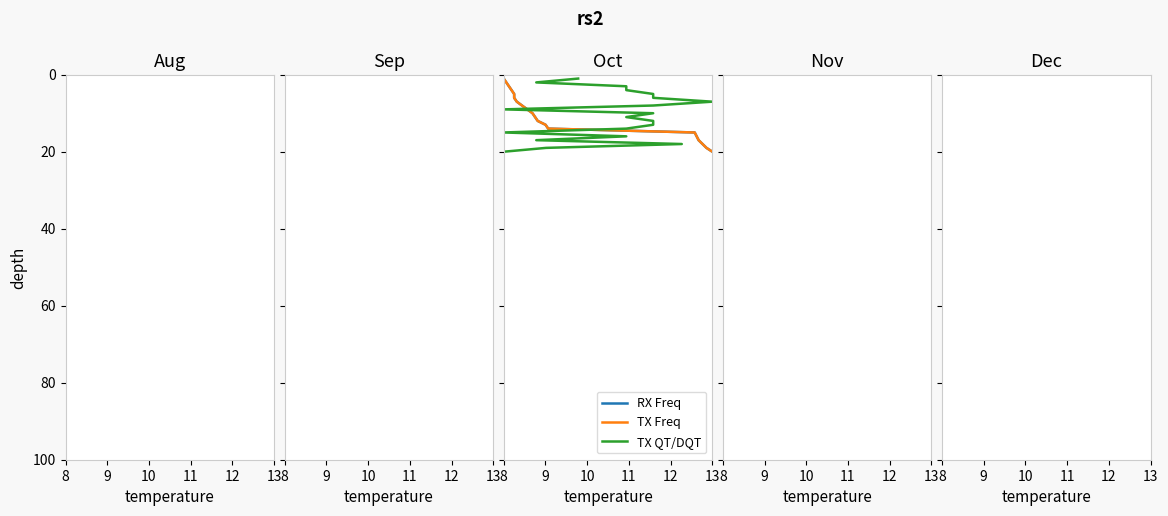

Is it true that TX QT/DQT equals 1 at 10?

False